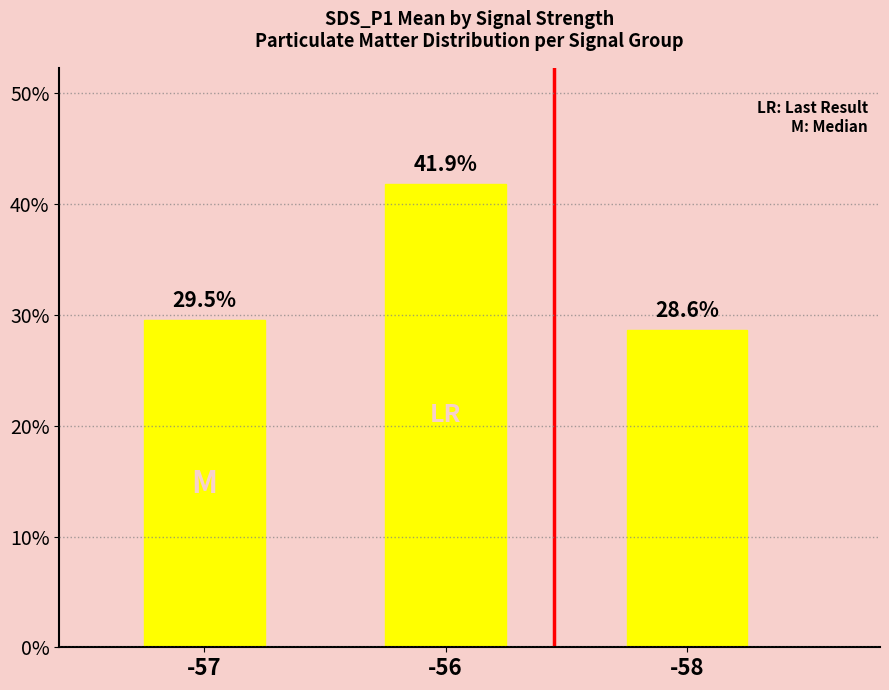

What is the difference between the second highest and minimum values?

0.9